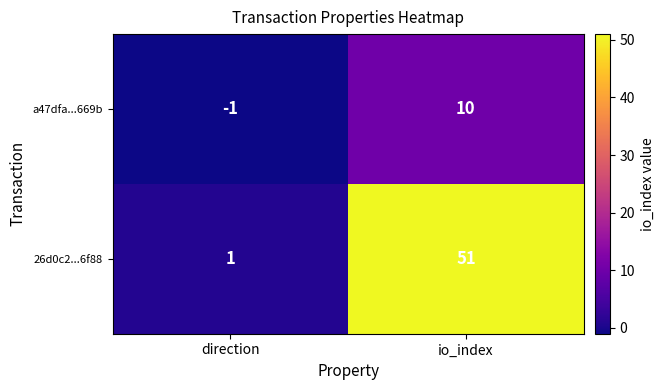

At which category is the sum across all series the highest?

io_index